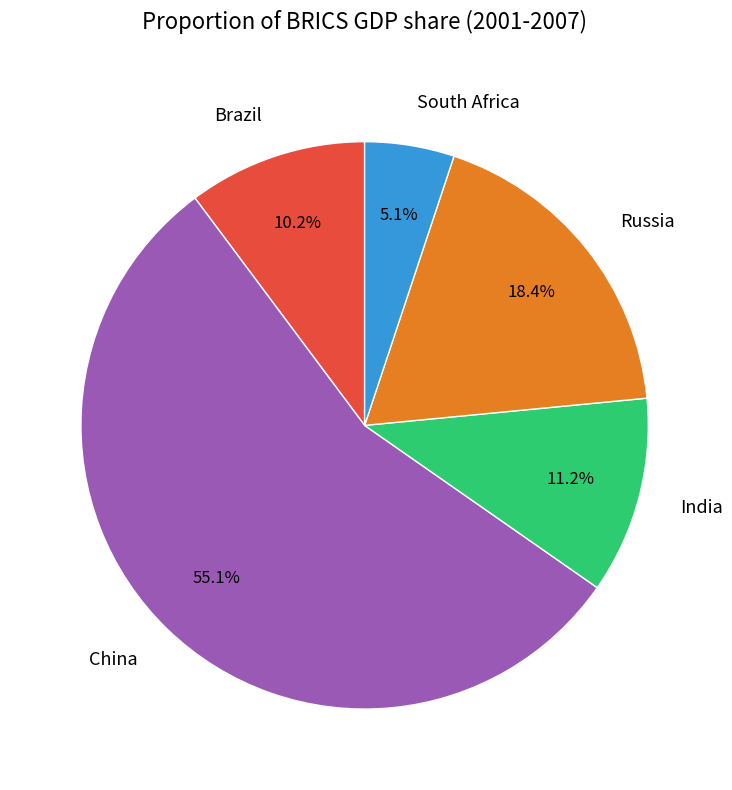

How many slices are in this pie chart?

5